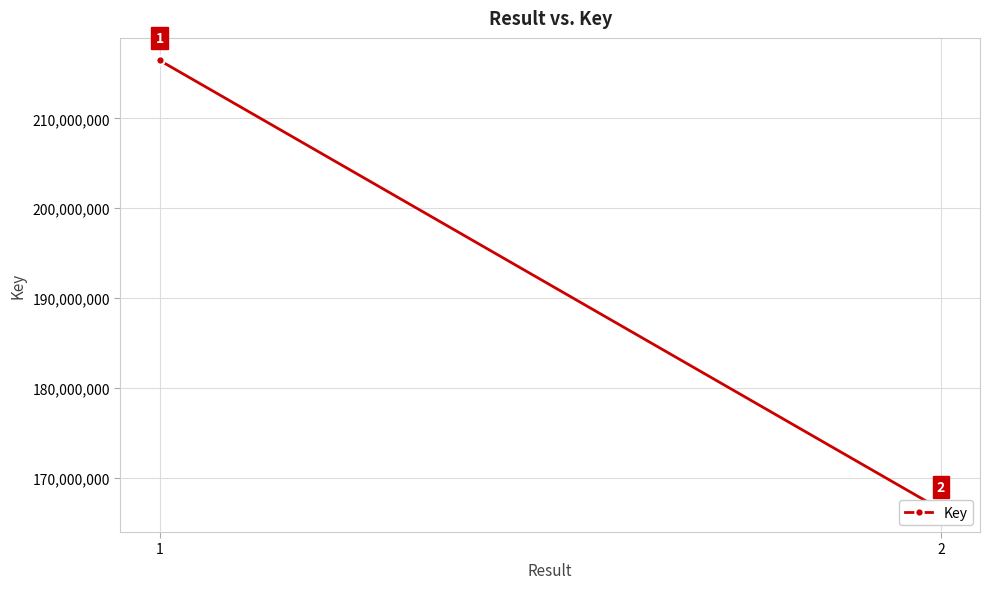

Is this an area chart (filled region under the line)?

No